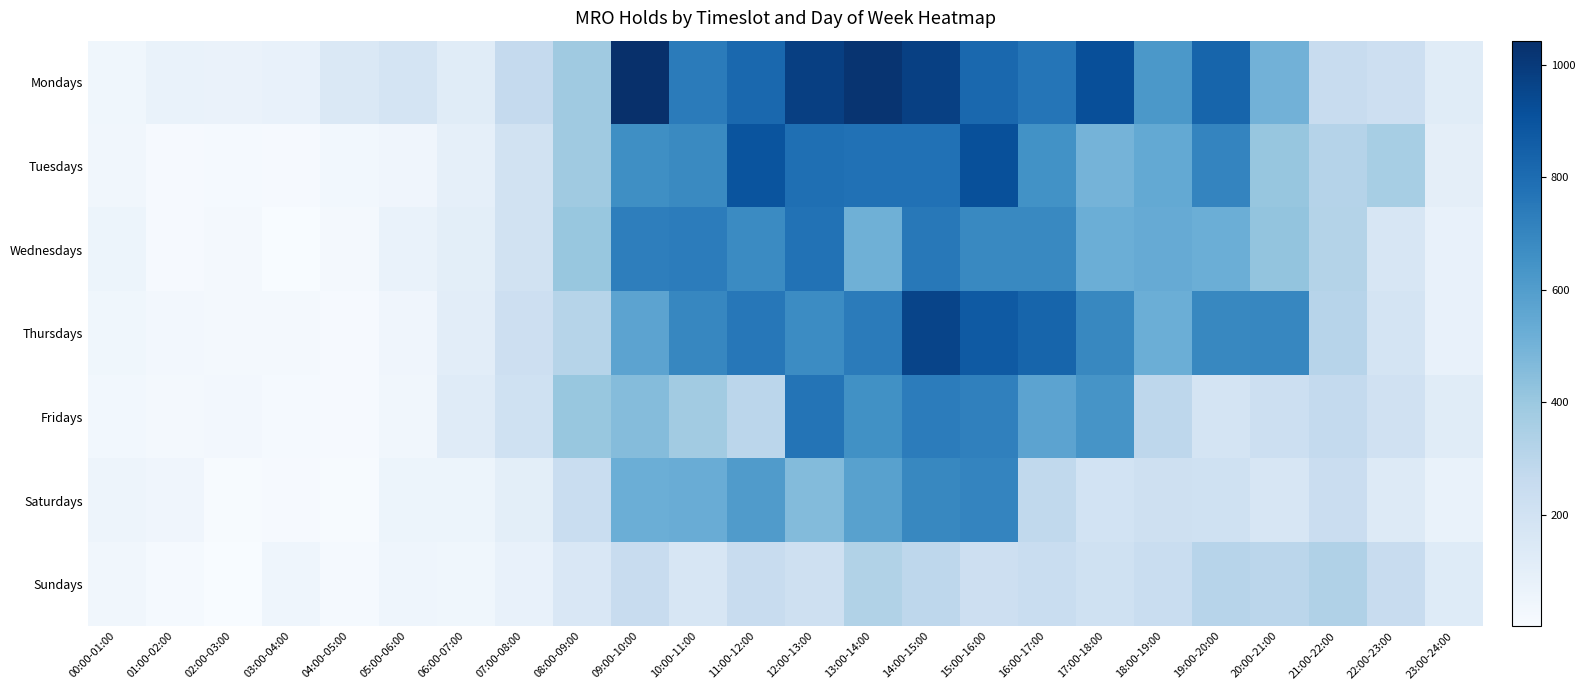

How many data points does each series have?

24